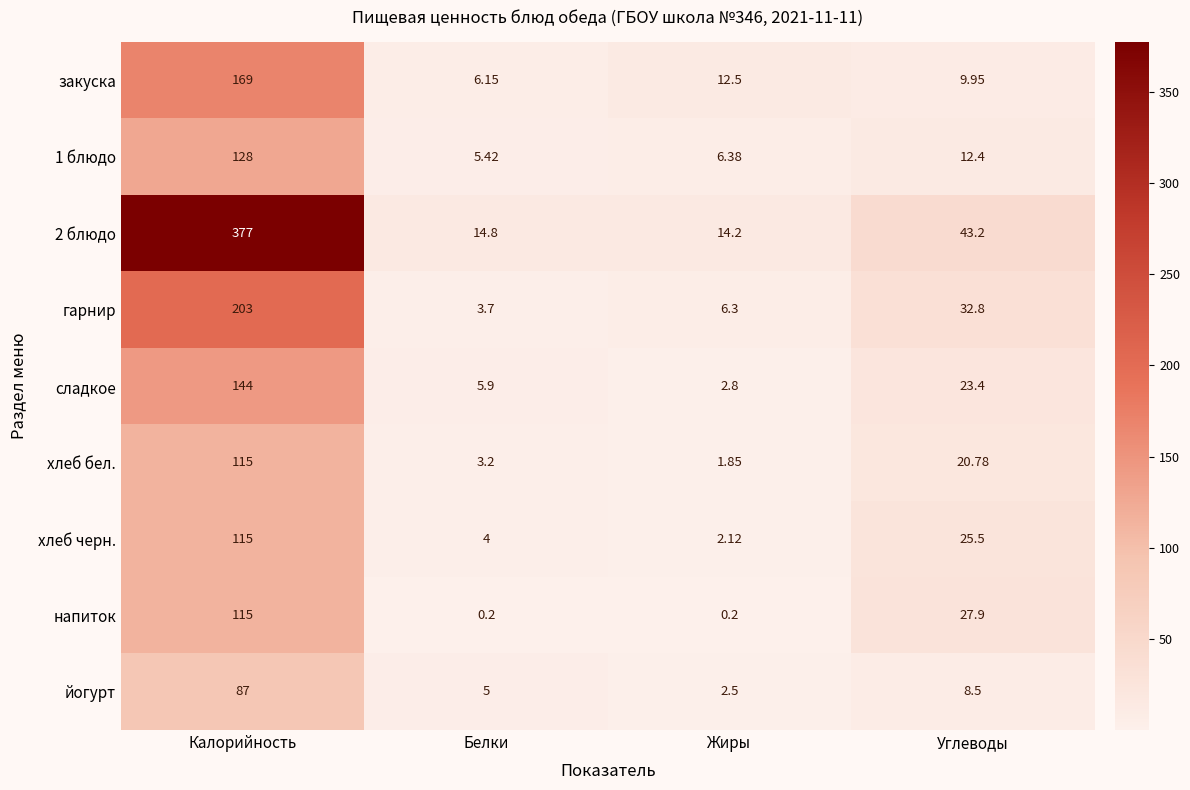

Which series has the largest range (max minus min)?

2 блюдо